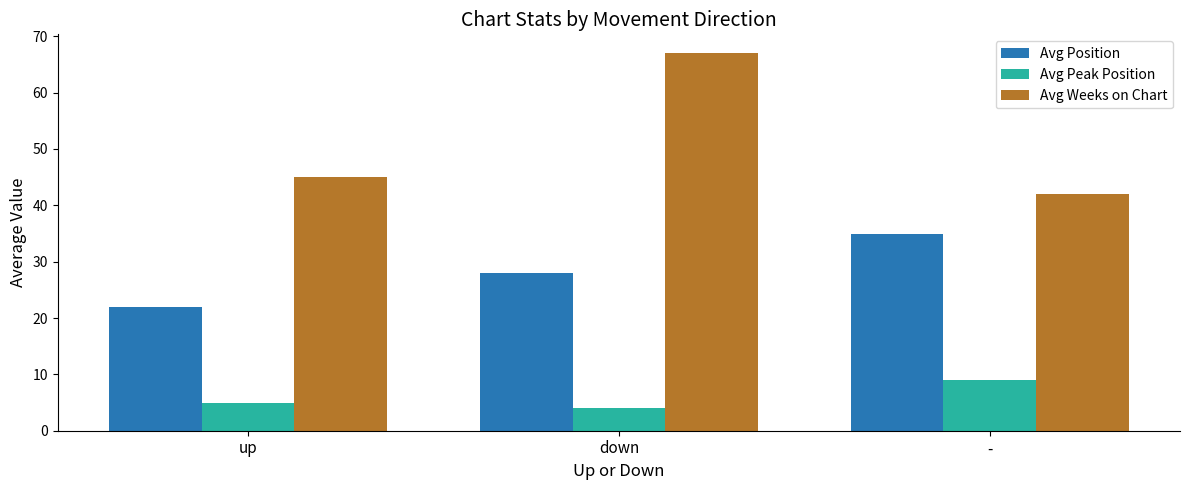

List the series in order of their peak value, highest first.

Avg Weeks on Chart, Avg Position, Avg Peak Position